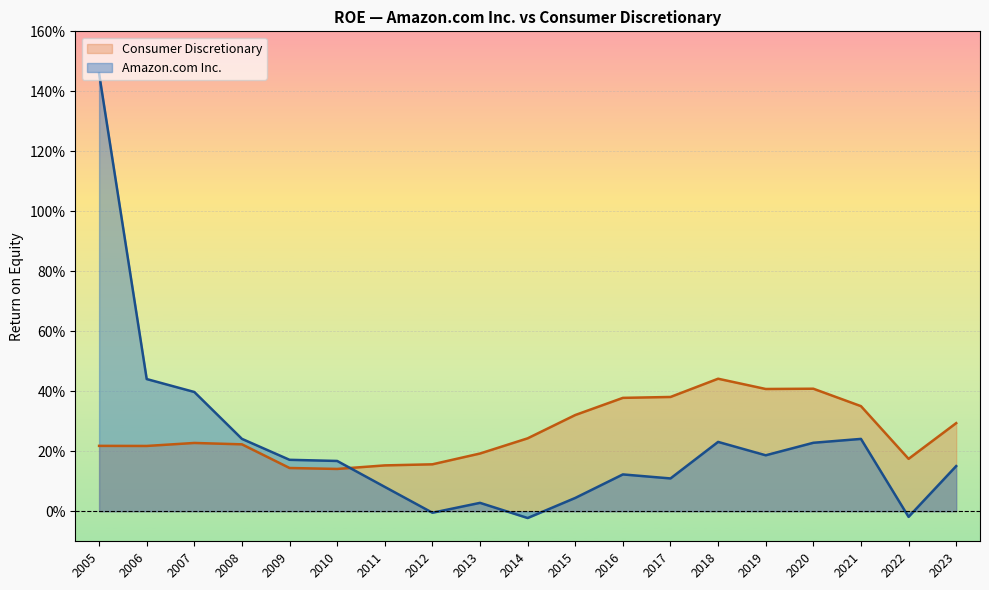

What is the sum of the Consumer Discretionary values at 2006 and 2007?

0.4